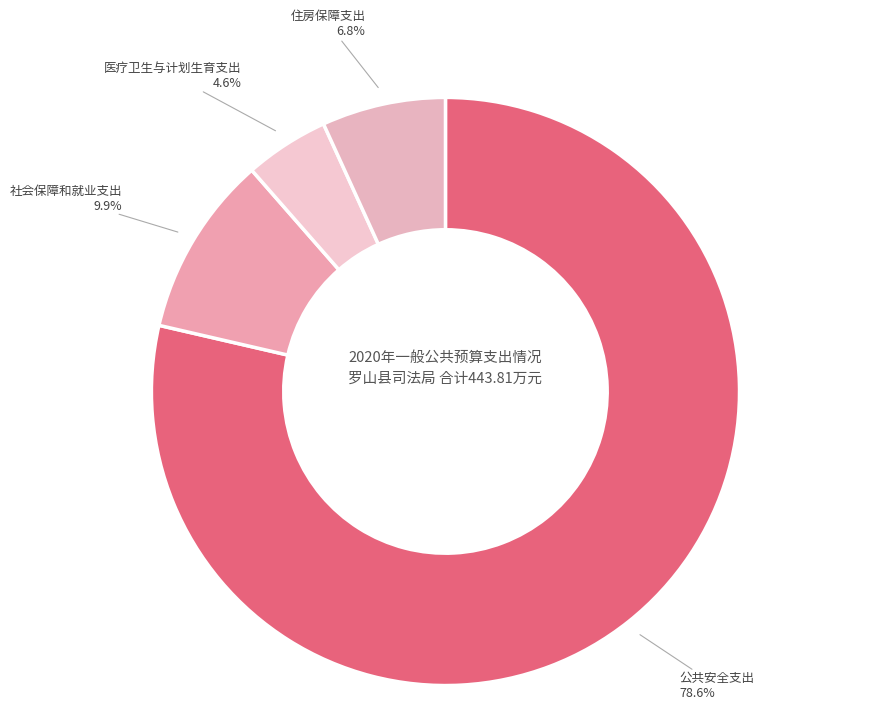

Do 医疗卫生与计划生育支出 and 住房保障支出 together represent more than half of the pie?

No